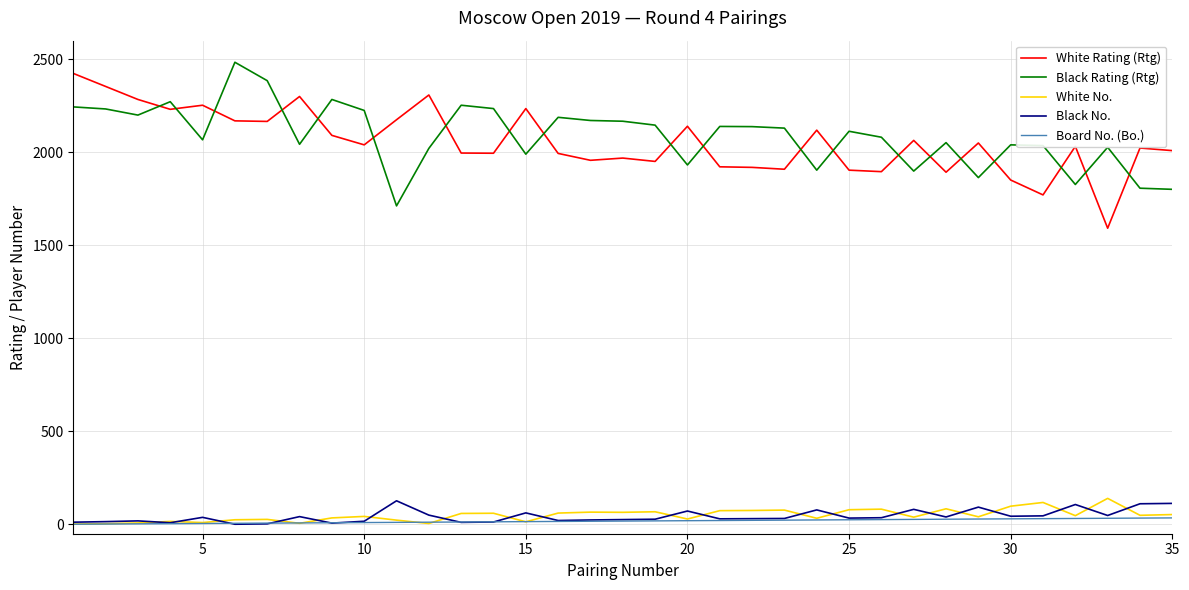

True or false: White Rating (Rtg) and White No. cross at least once.

False